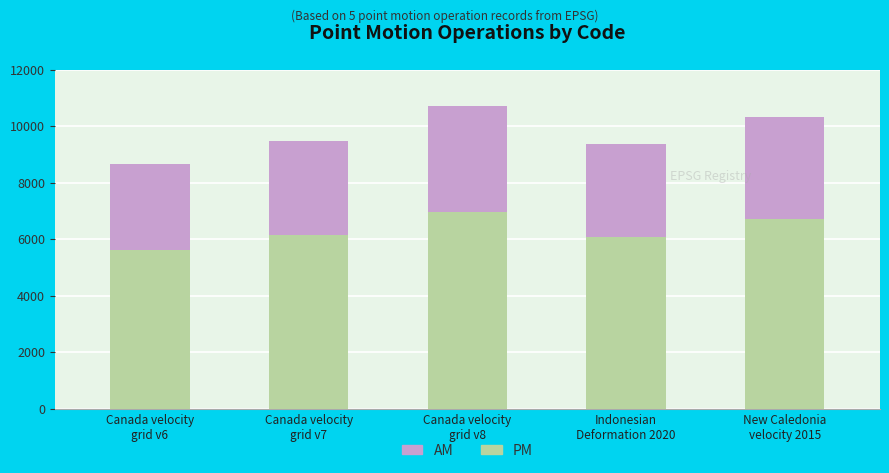

What is the difference between the second highest and second lowest values in the PM series?

616.2